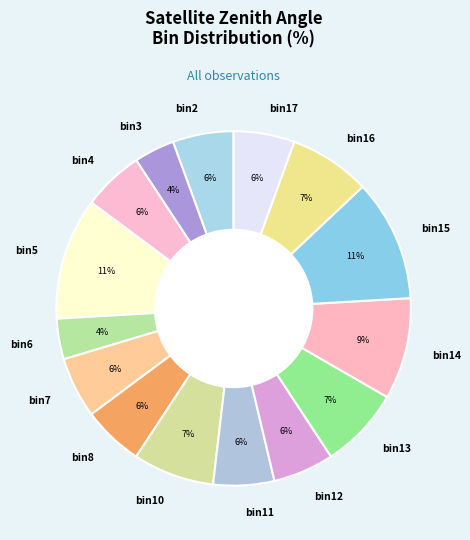

Do bin2 and bin14 together represent more than half of the pie?

No